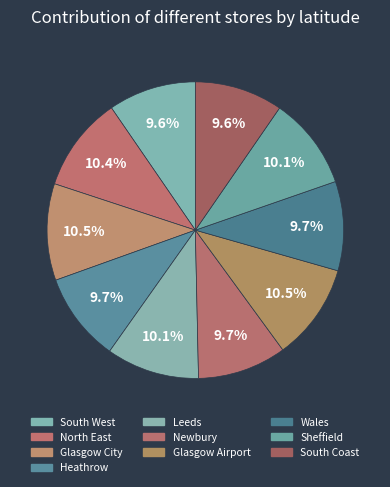

What percentage is the Sheffield slice, to the nearest percent?

10%